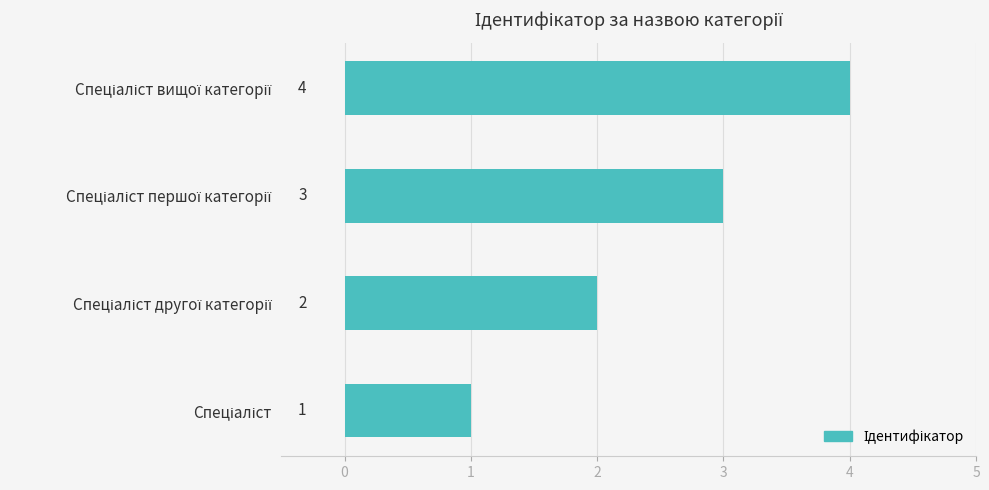

What is the maximum value shown in the chart?

4